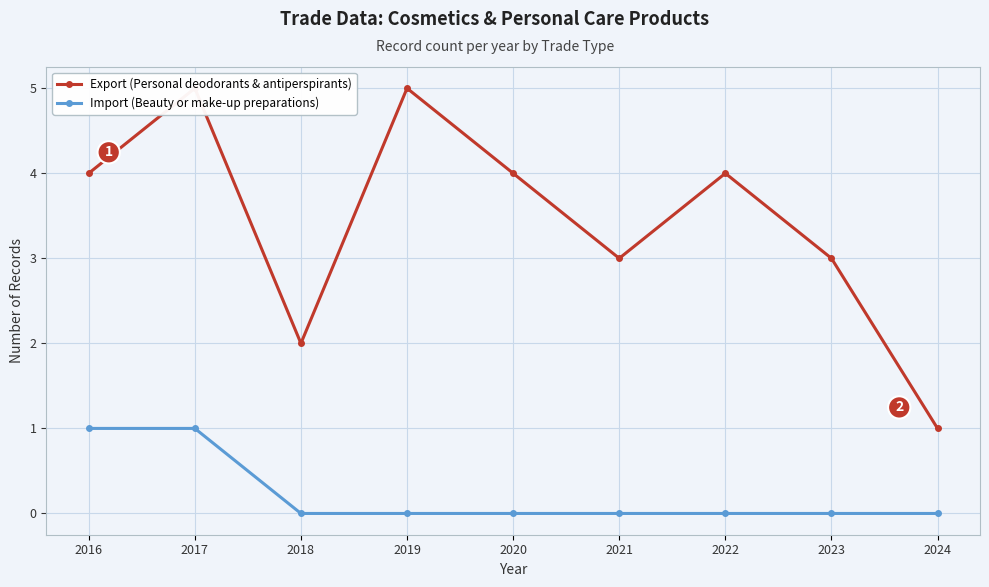

How many categories are shown in the chart?

9